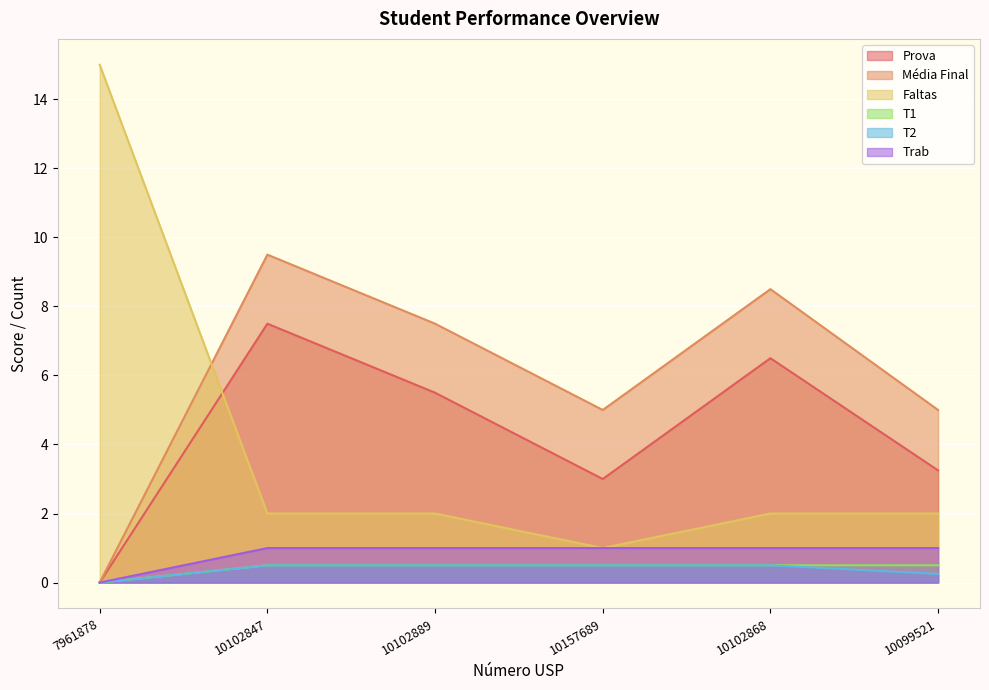

Which has a higher value, 10102868 or 10099521?

10102868